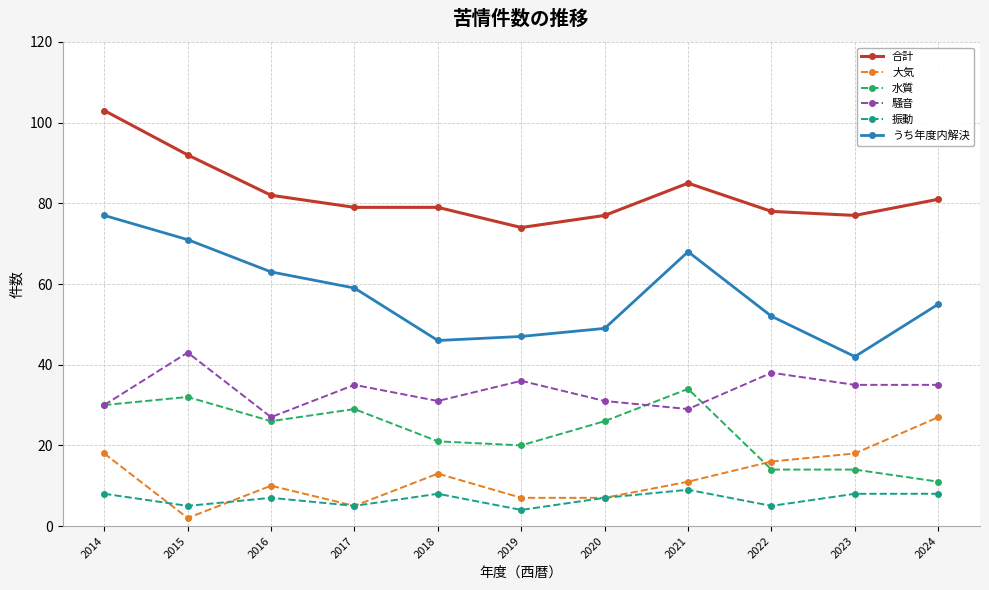

What value does the 振動 series have at 2020?

7